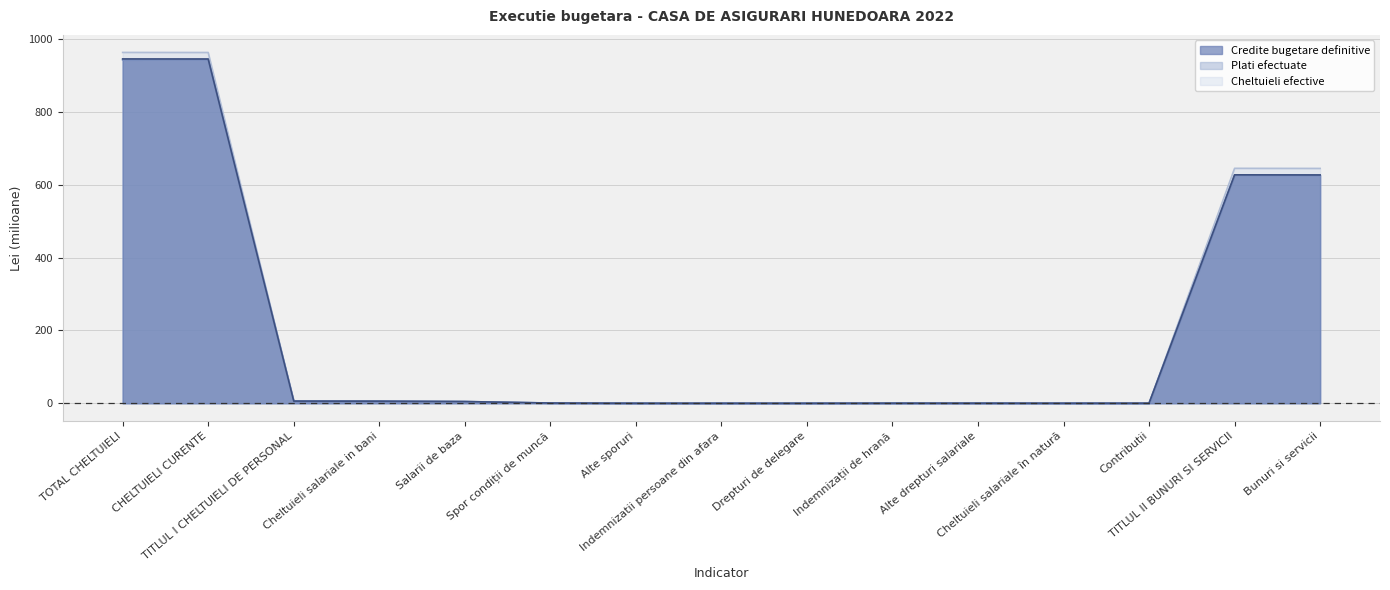

What is the label of the 1st point from the left?

TOTAL CHELTUIELI